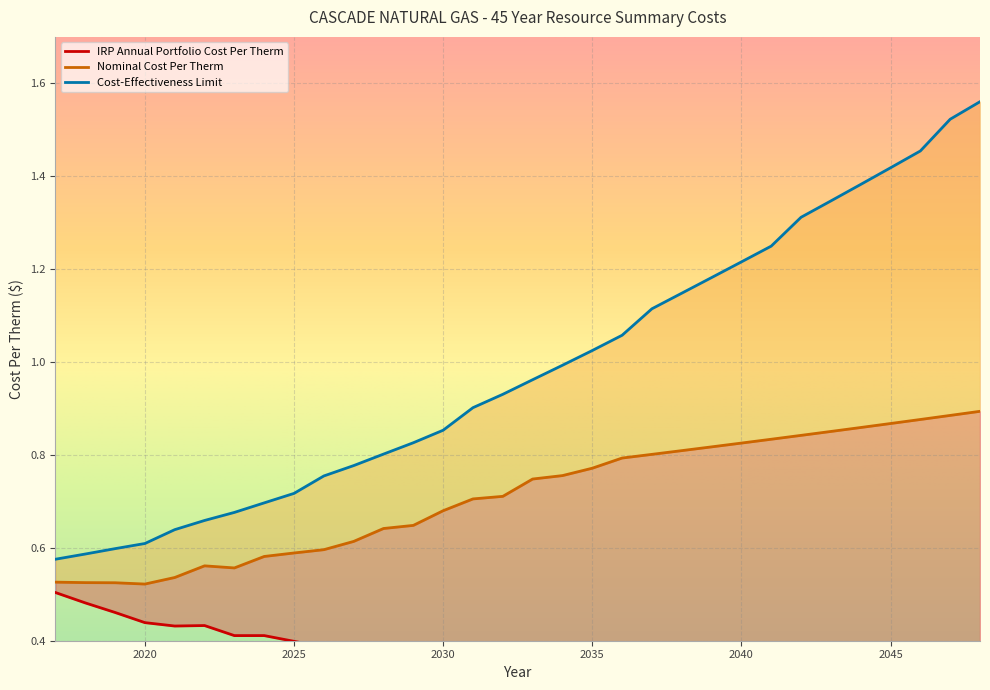

What is the sum of all IRP Annual Portfolio Cost Per Therm values?

11.2